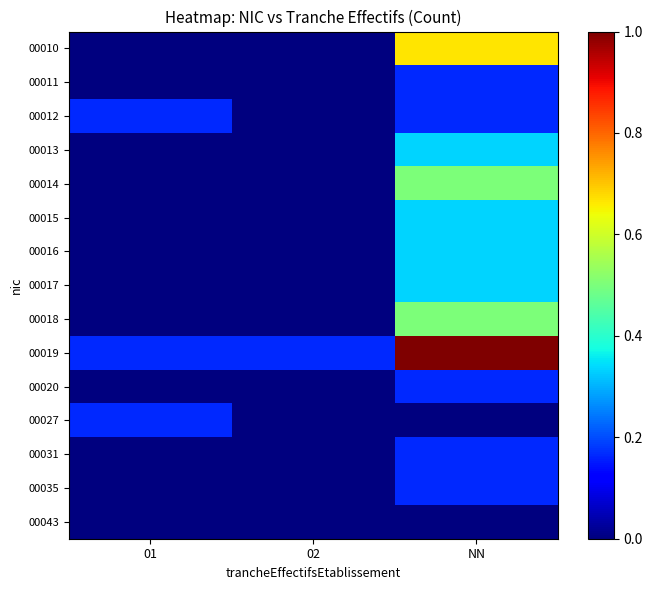

How many data points does each series have?

3